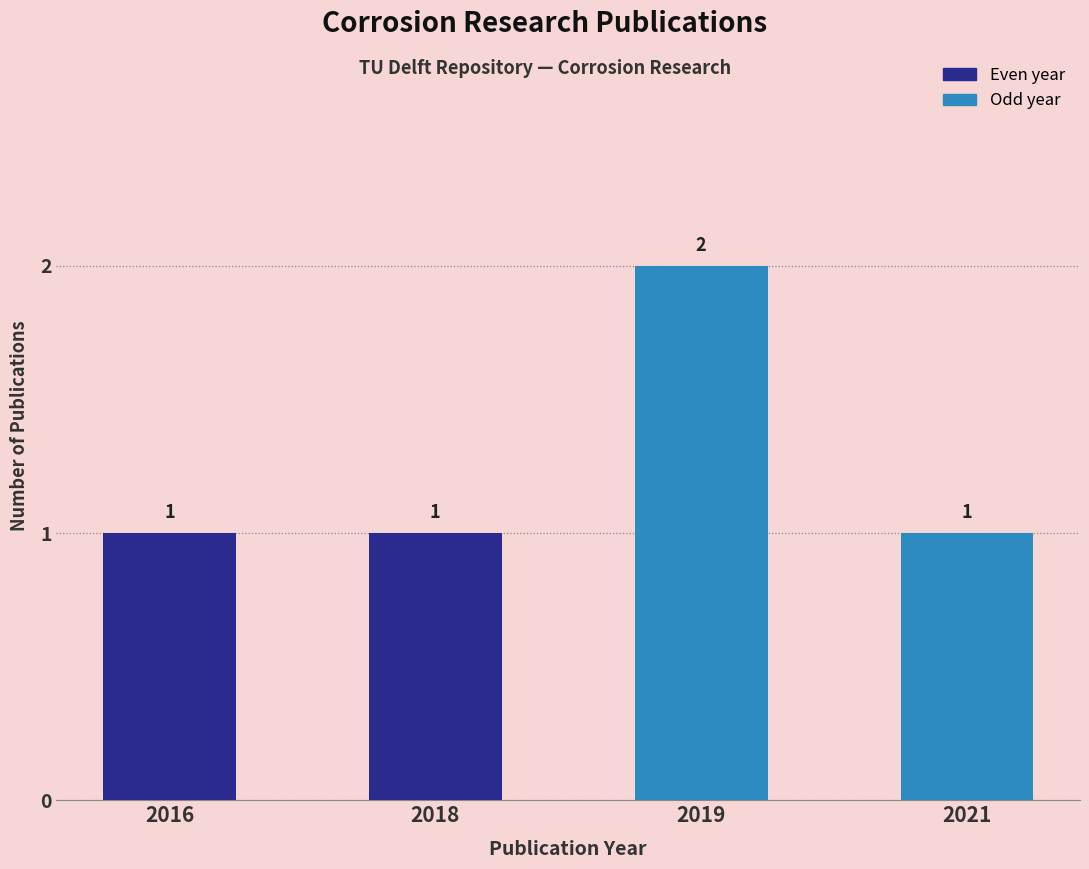

The value at 2016 is 1. True or false?

True